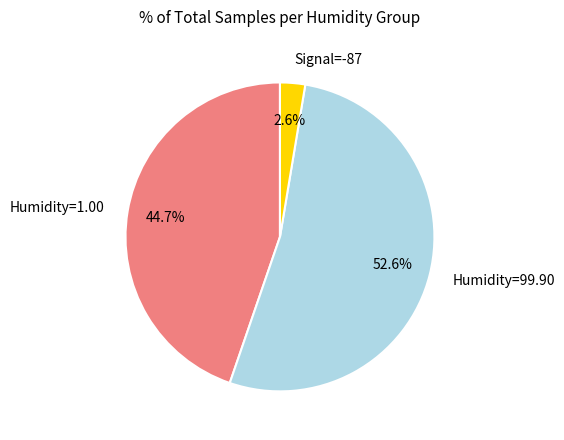

Rank the categories by value from highest to lowest.

Humidity=99.90, Humidity=1.00, Signal=-87